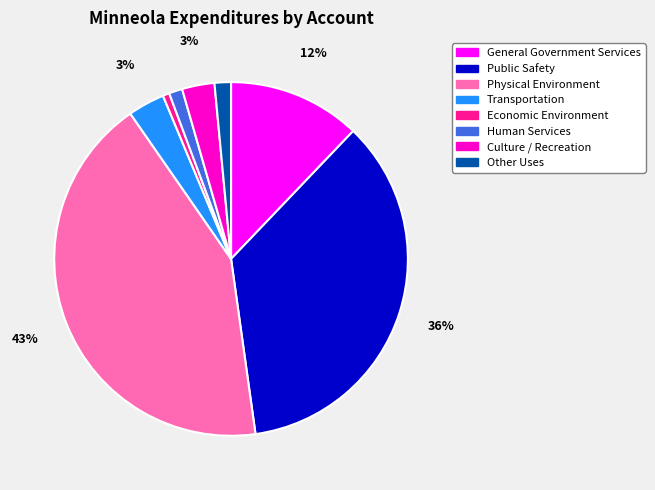

To the nearest percent, what is the difference between the Human Services and Culture / Recreation slice percentages?

2%